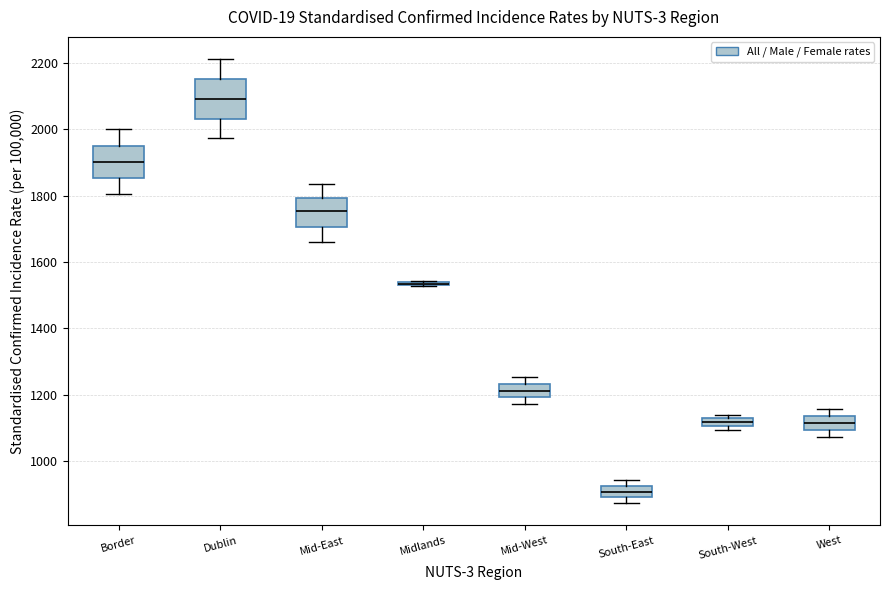

Which box is the tallest, from its lower edge to its upper edge?

Dublin